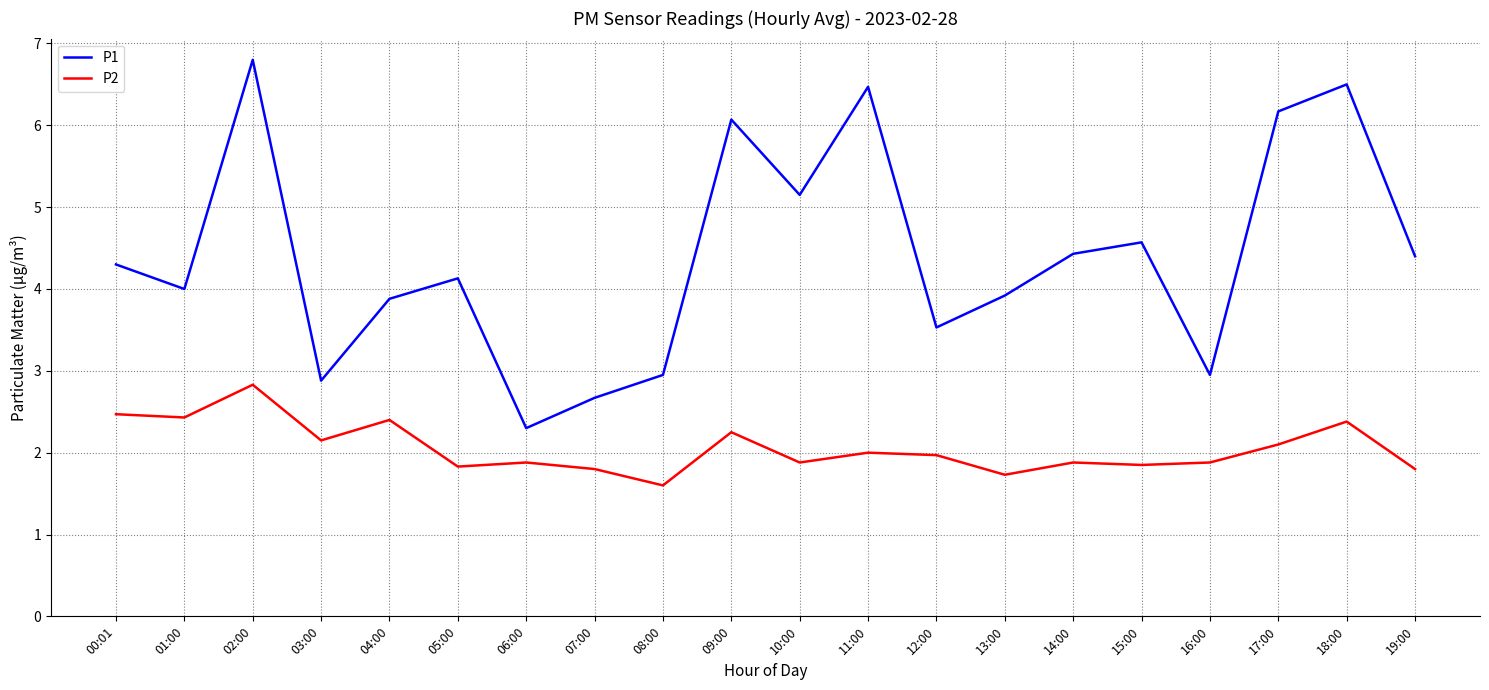

What is the difference between the highest and lowest values at 16:00?

1.1